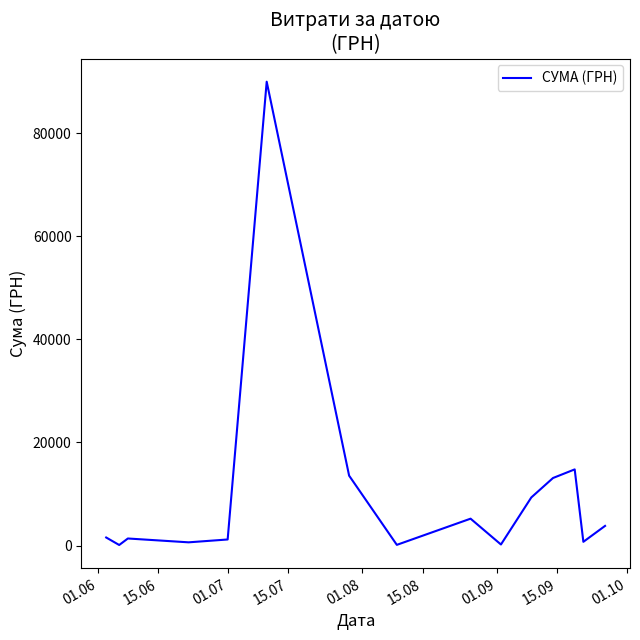

What is the smallest value displayed?

108.0